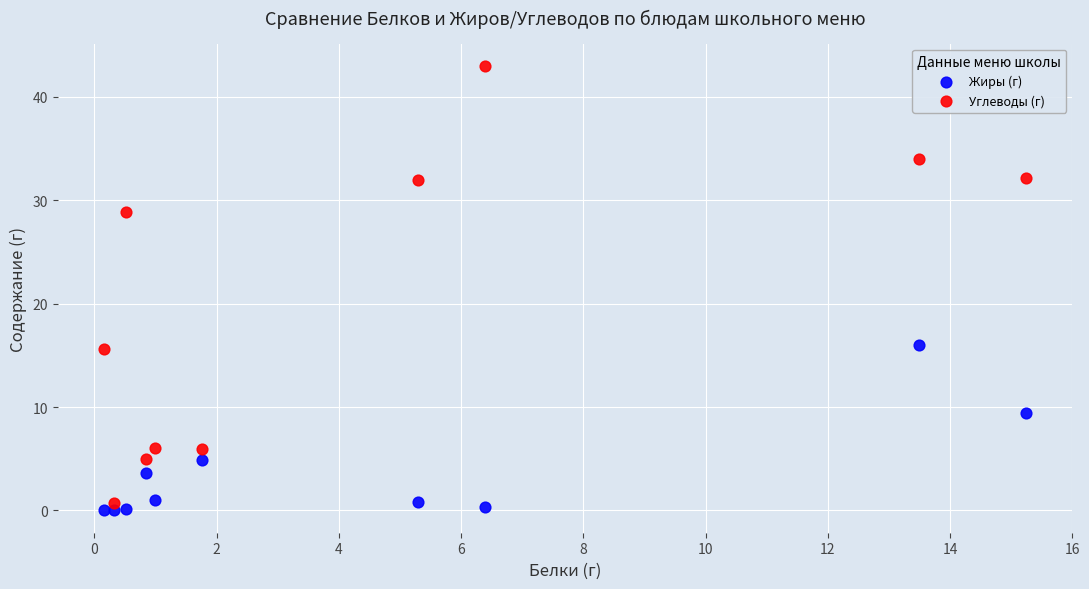

What are all the series names shown in the legend?

Жиры (г), Углеводы (г)